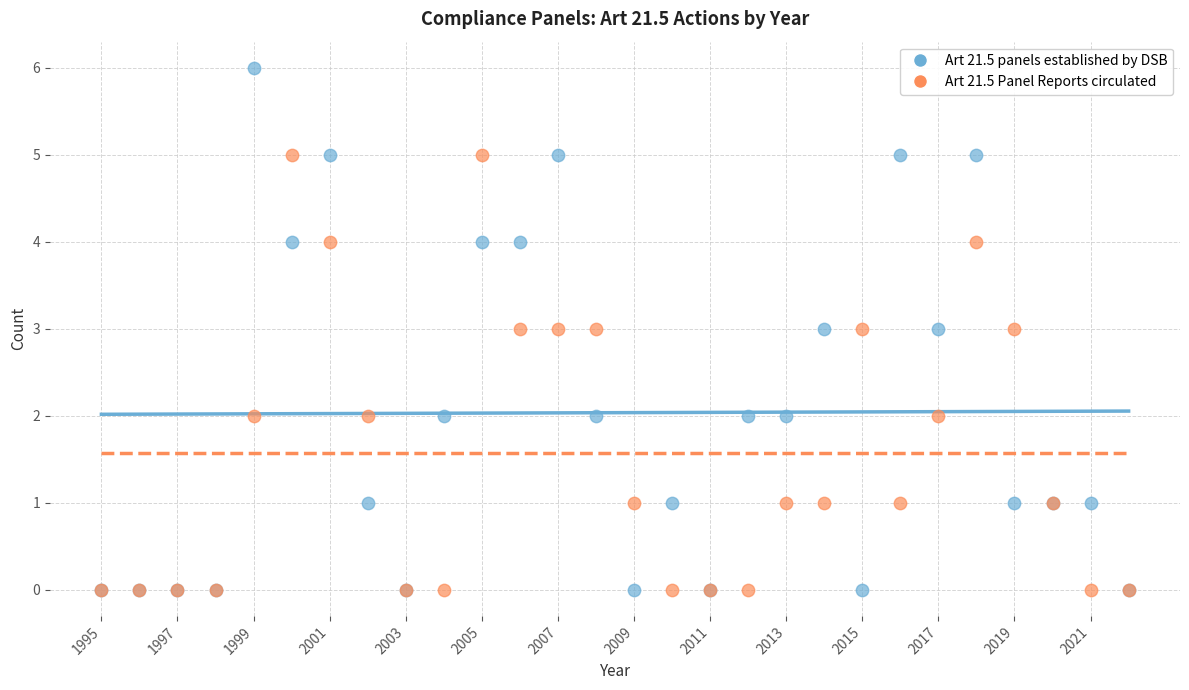

What are all the series names shown in the legend?

Art 21.5 panels established by DSB, Art 21.5 Panel Reports circulated